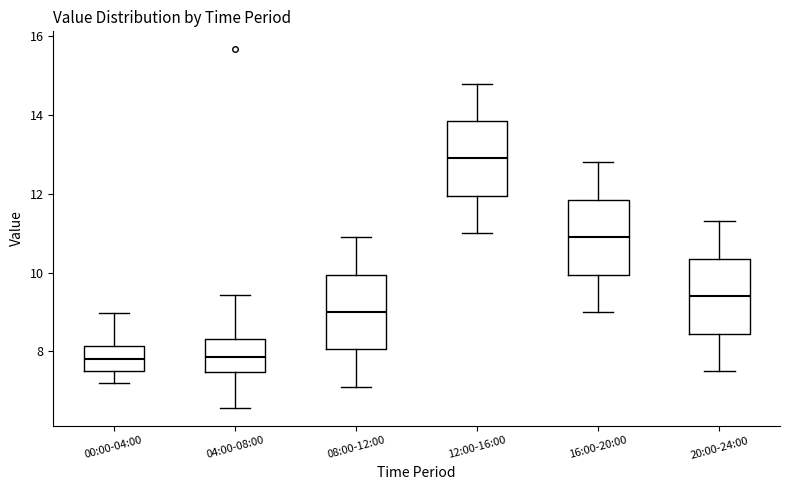

Reading left to right, read every box against the y-axis: the position of its median line, the range the box covers, and the ends of its whiskers. The values are not printed on the chart, so give them approximately, as read against the axis.

00:00-04:00: median 7.8, box 7.6 to 8.2, whiskers 7.2 to 9.0
04:00-08:00: median 7.8, box 7.4 to 8.4, whiskers 6.6 to 9.4
08:00-12:00: median 9.0, box 8.0 to 10.0, whiskers 7.2 to 11.0
12:00-16:00: median 13.0, box 12.0 to 13.8, whiskers 11.0 to 14.8
16:00-20:00: median 11.0, box 10.0 to 11.8, whiskers 9.0 to 12.8
20:00-24:00: median 9.4, box 8.4 to 10.4, whiskers 7.6 to 11.4